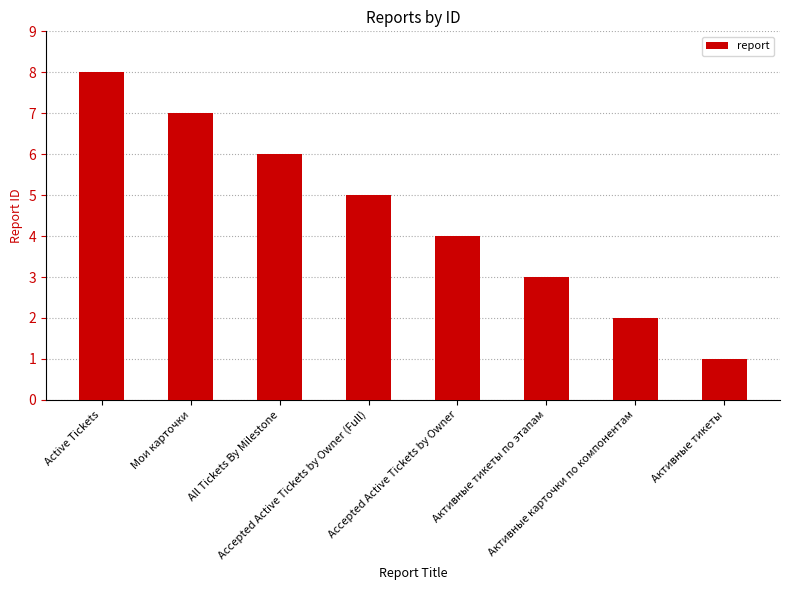

How many categories are shown in the chart?

8